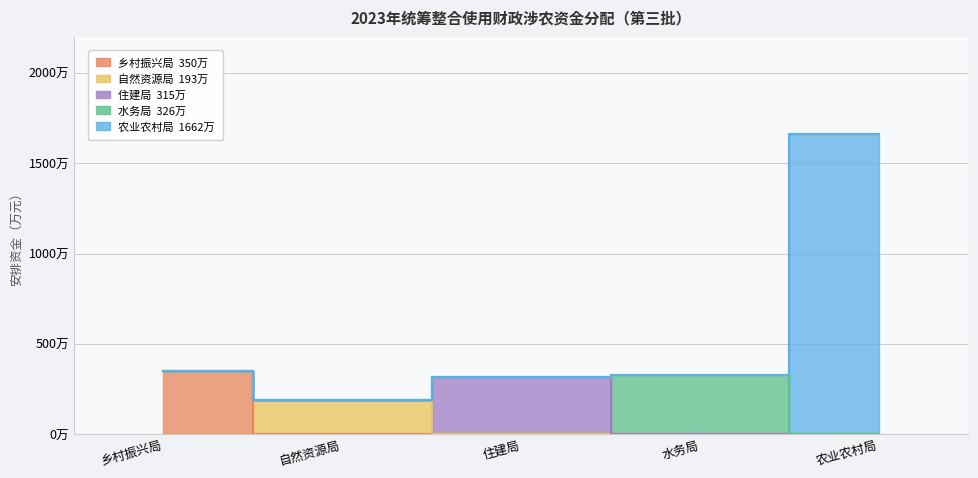

What position from the left is 住建局?

3